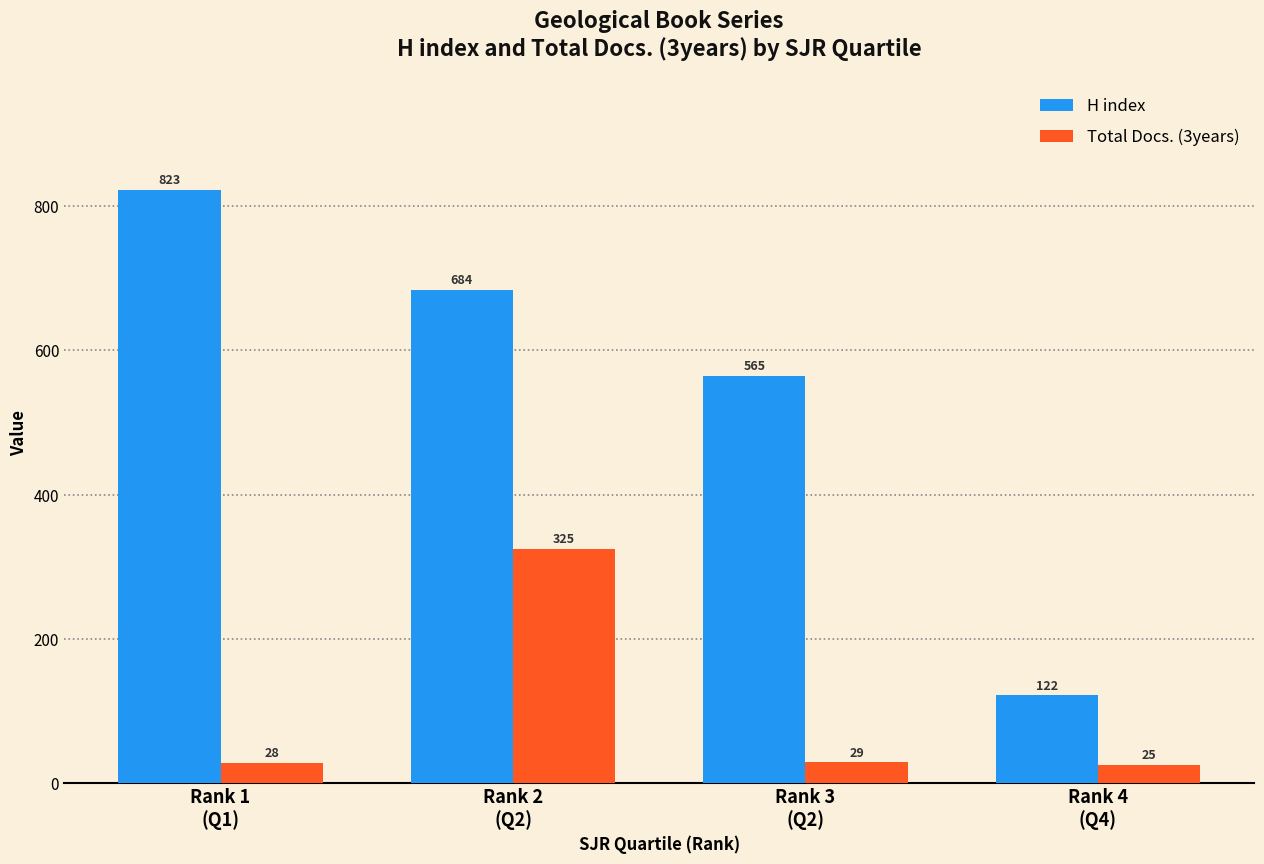

Where is Total Docs. (3years) nearest to the value 175?

Rank 3
(Q2)